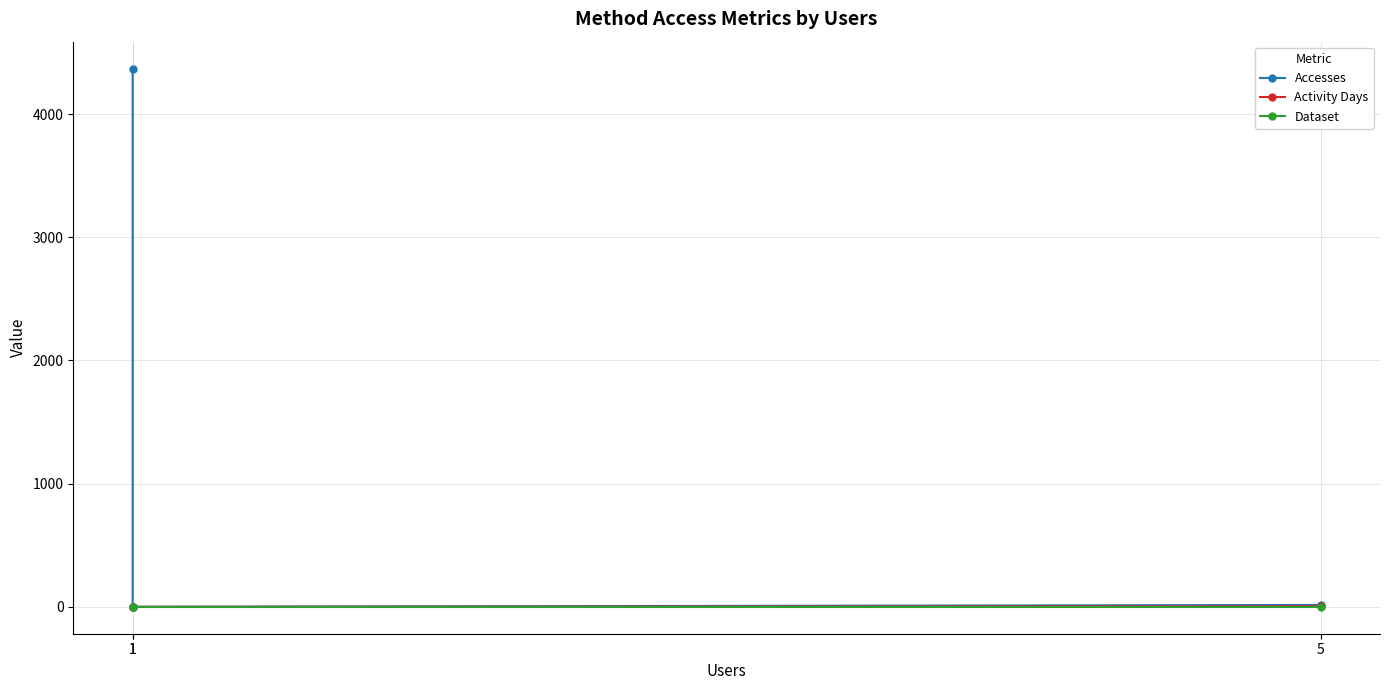

Is it true that Dataset equals 1 at 5?

True